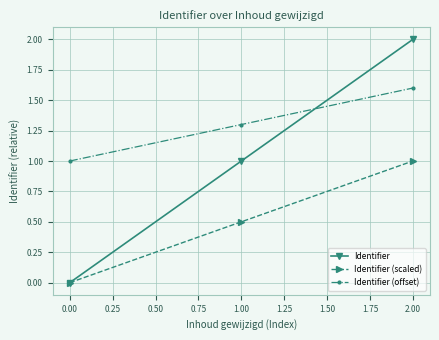

Which label corresponds to the largest value in the chart?

2.00